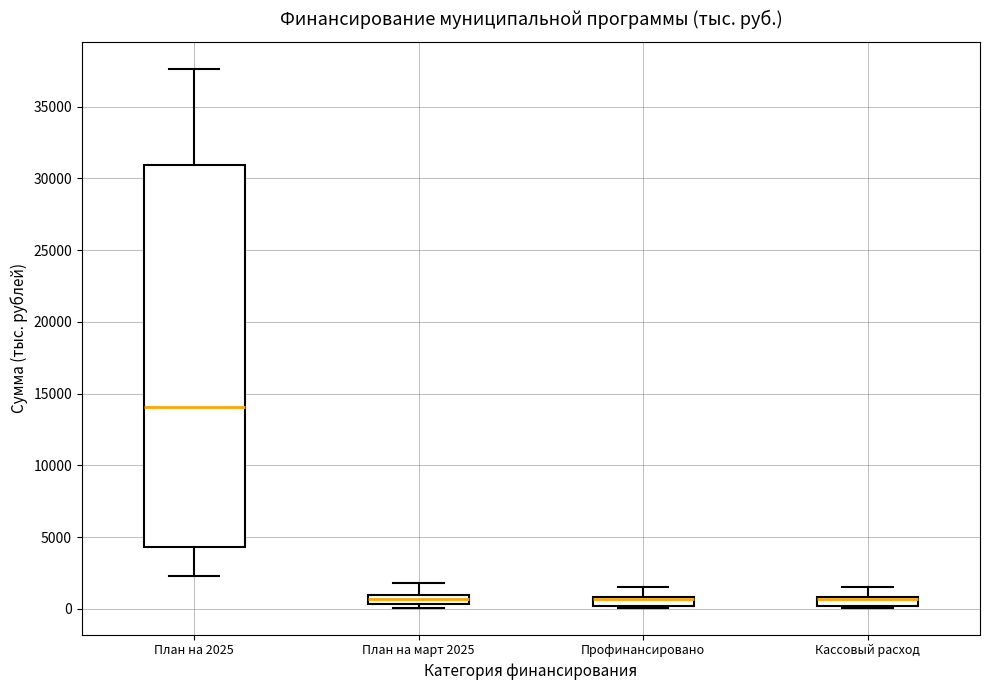

Which box is the tallest, from its lower edge to its upper edge?

План на 2025